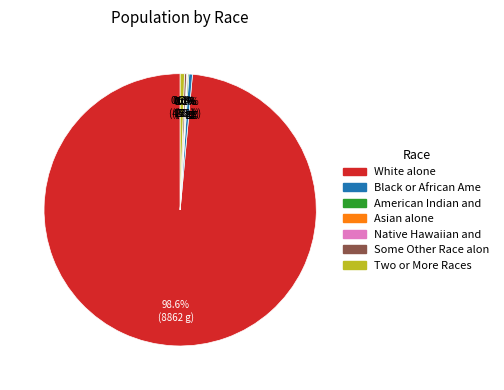

Does any single category account for the majority?

Yes